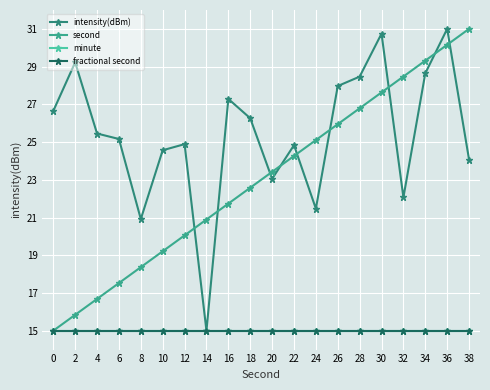

True or false: minute has more than 0 points higher than both neighbors.

False